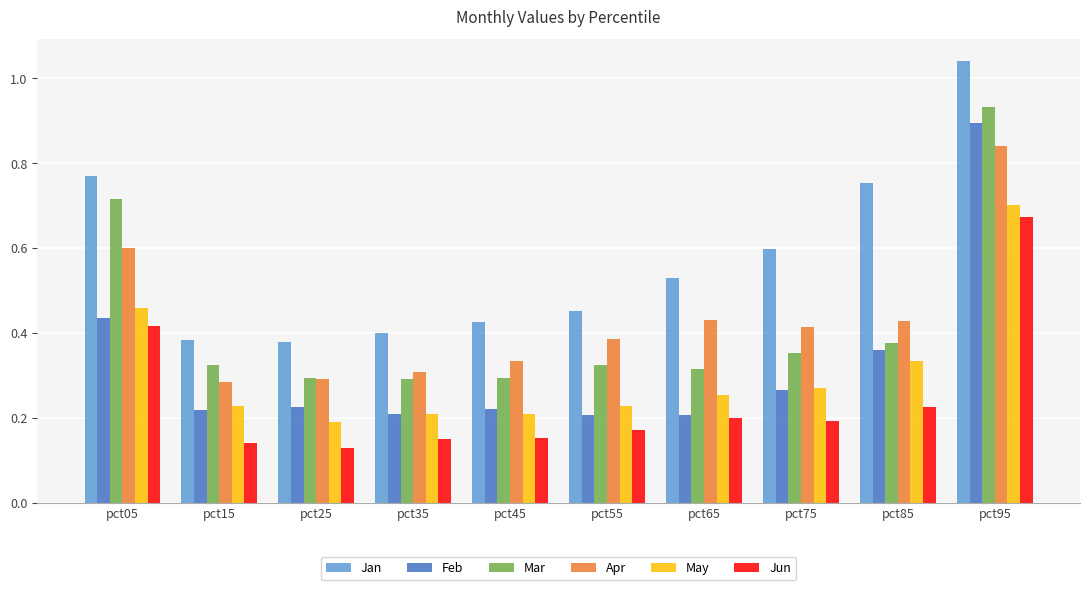

Is it true that Apr equals 0.4 at pct55?

True